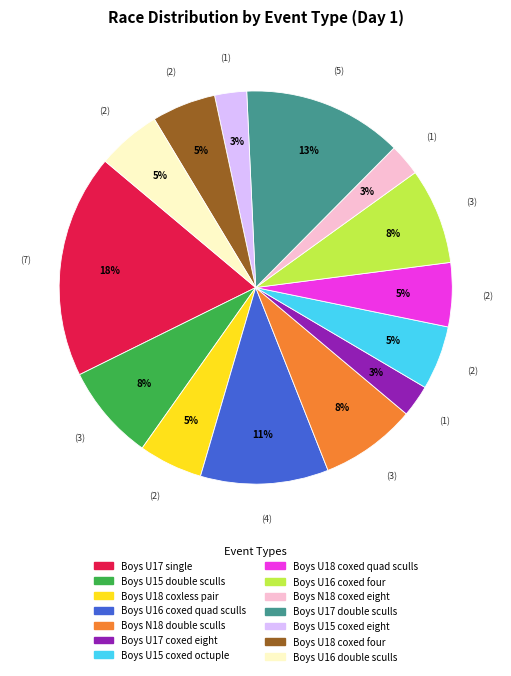

Count the number of slices in the pie.

14